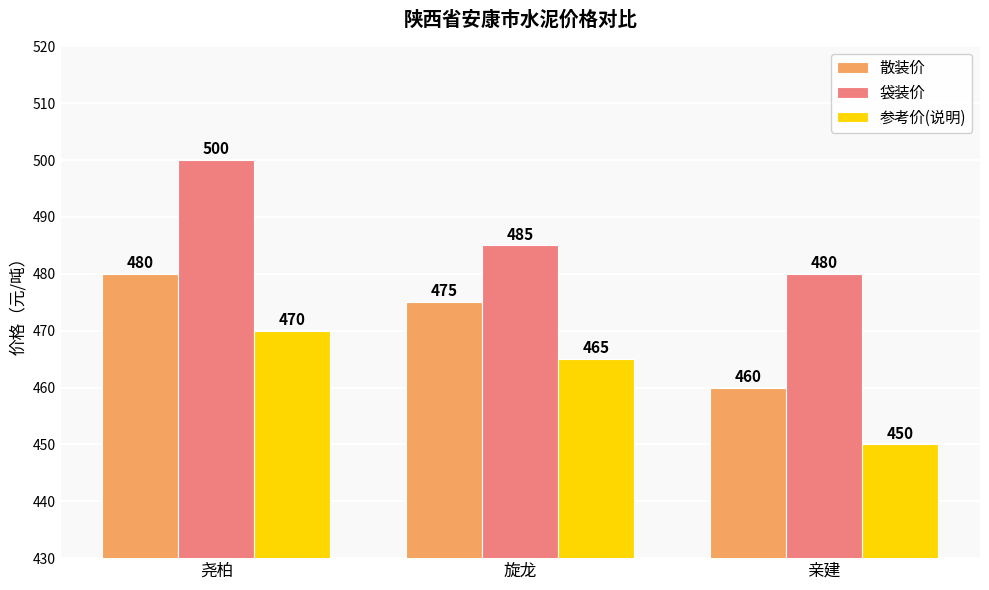

Between 尧柏 and 旋龙, which series saw the biggest shift?

袋装价